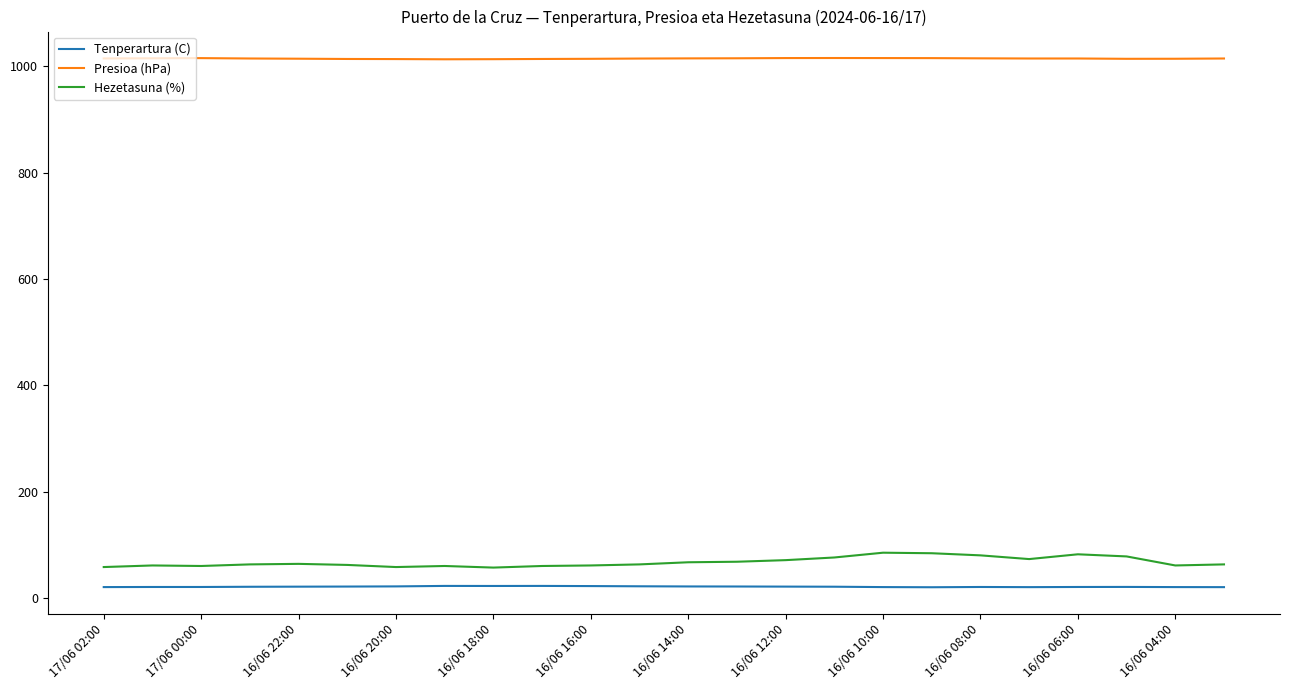

True or false: Presioa (hPa) and Hezetasuna (%) intersect in this chart.

False